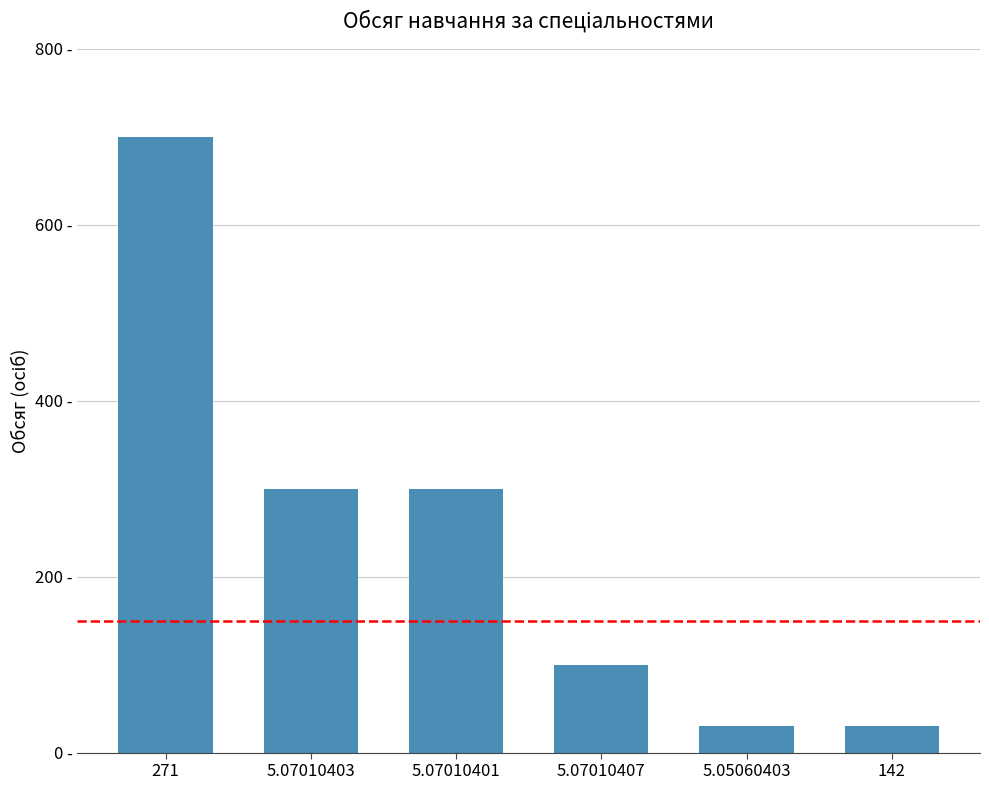

Where does the data first go above 300?

271